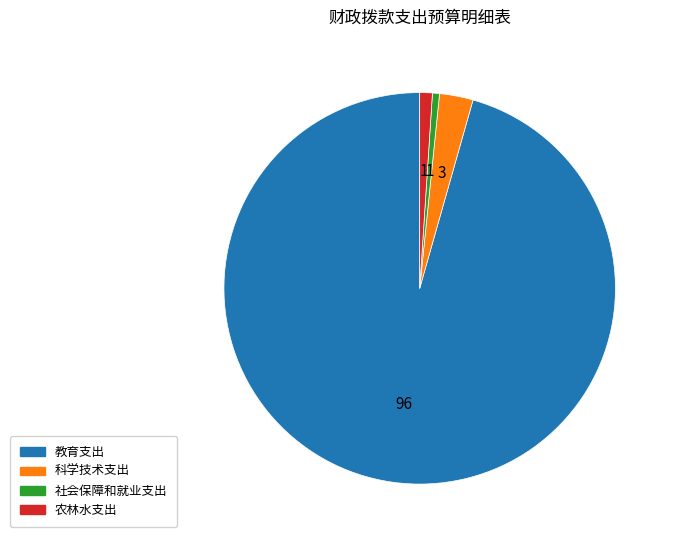

Is it true that 科学技术支出 is 9% of the pie?

False